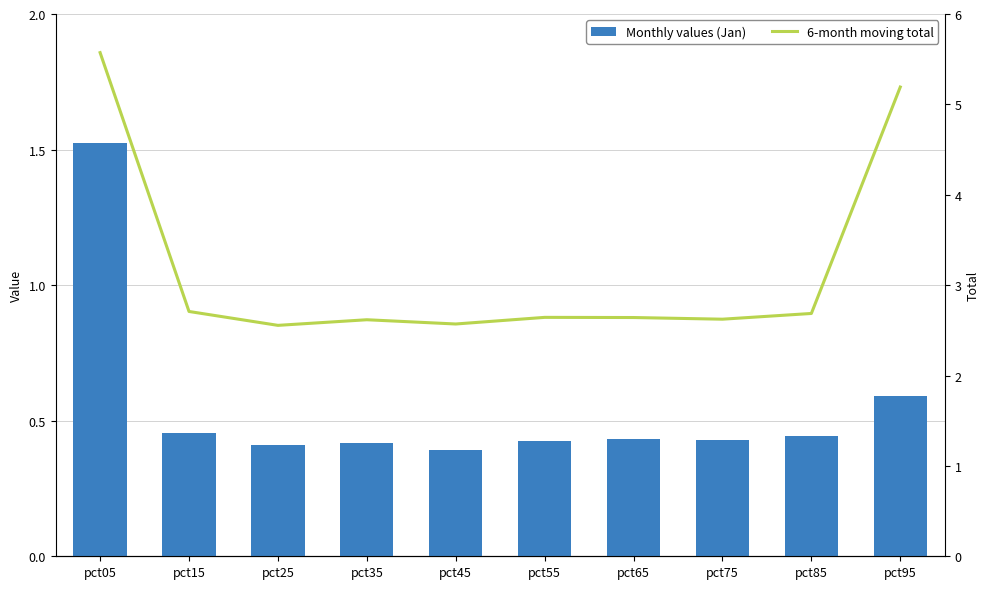

What is the sum of the 6-month moving total values at pct05 and pct75?

8.2